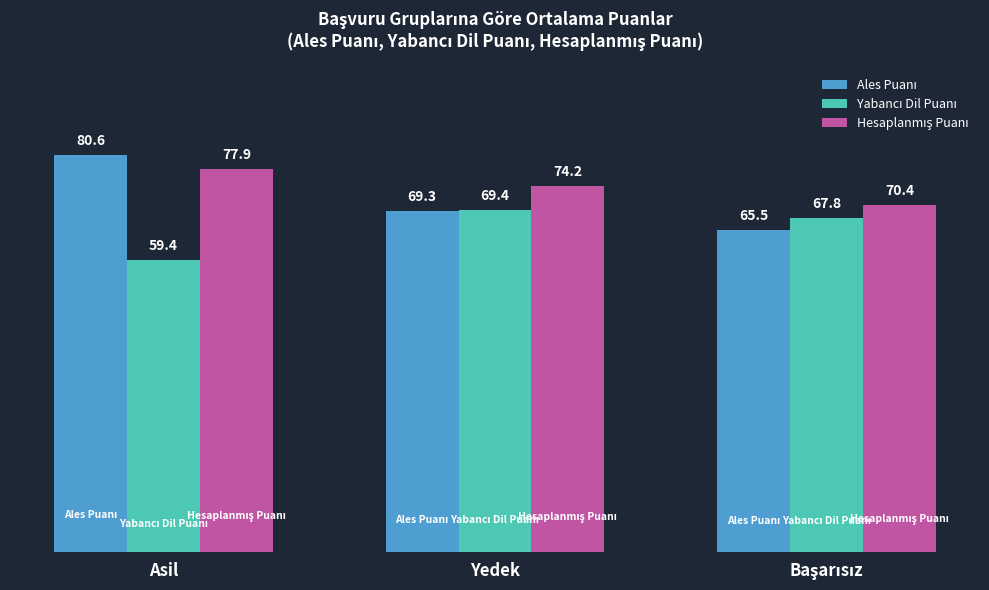

What position from the left is Asil?

1